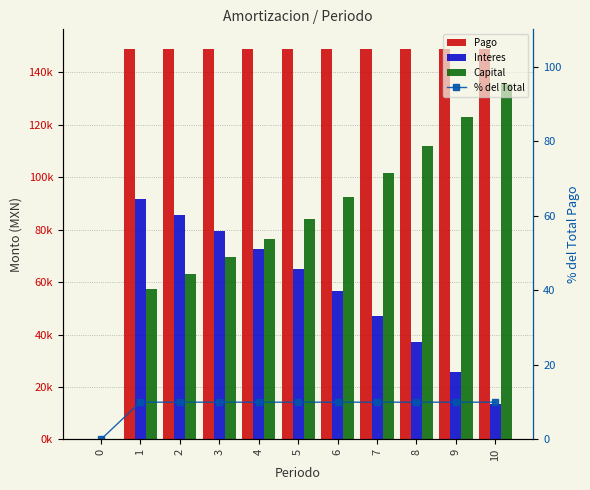

Rank the series by their maximum value, from lowest to highest.

% del Total, Interes, Capital, Pago